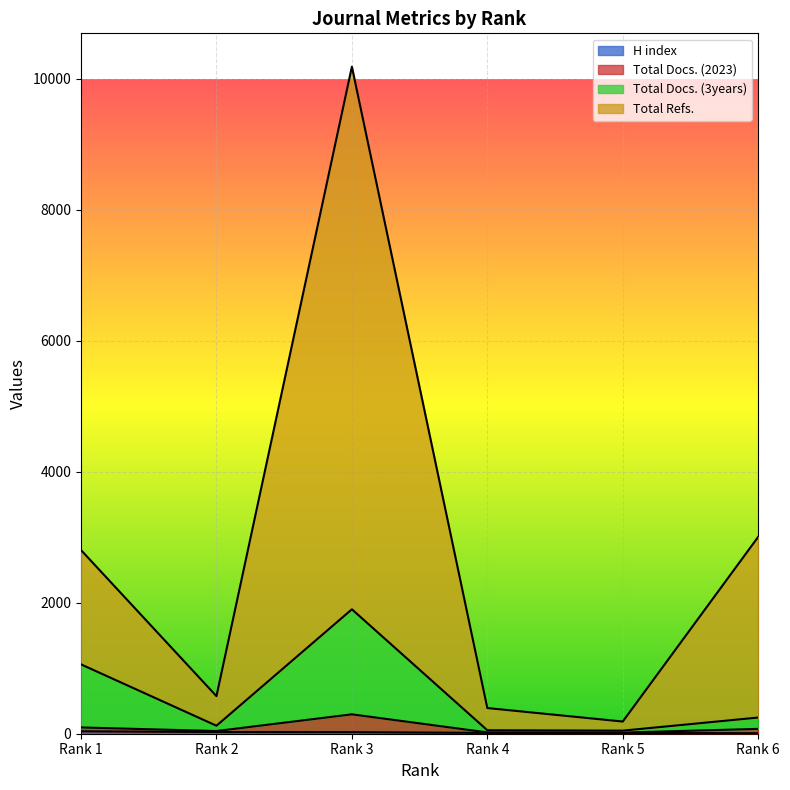

The H index series shows 62 at Rank 1. True or false?

False